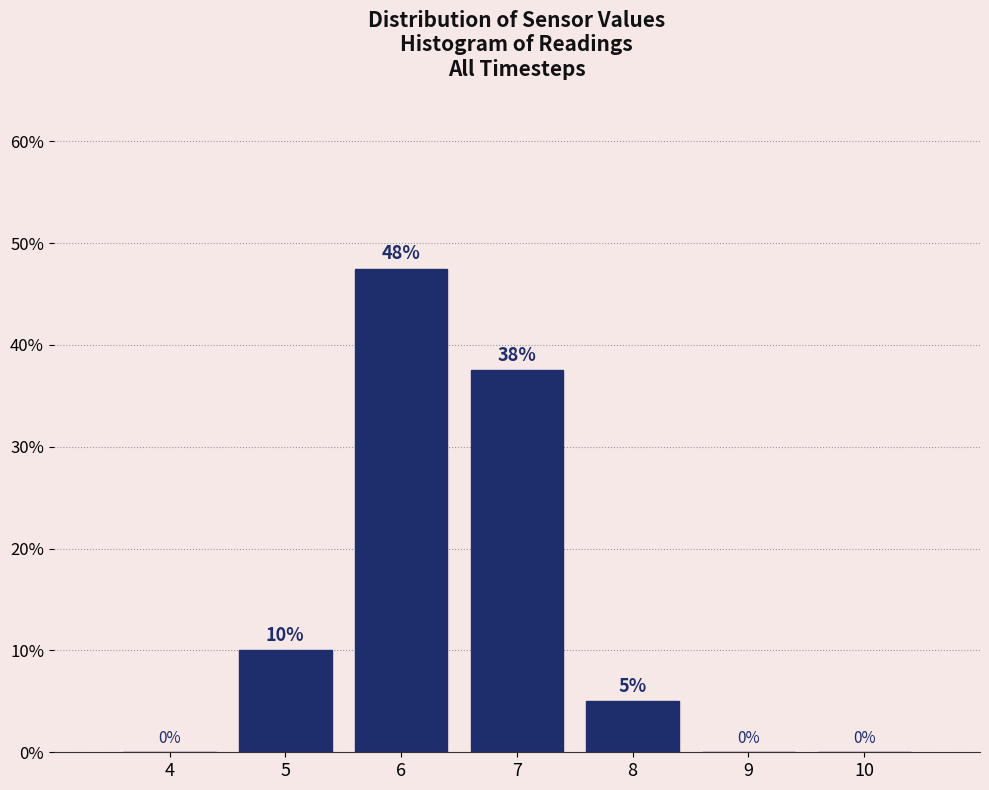

Is it true that the value at 7 is 37.5?

True